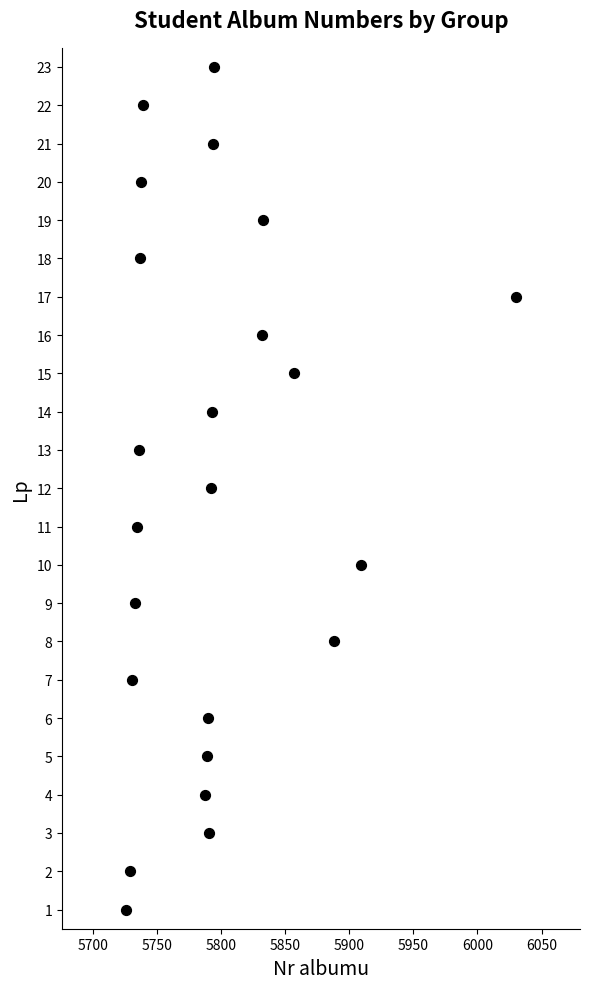

What is the range of X values (max minus min)?

304